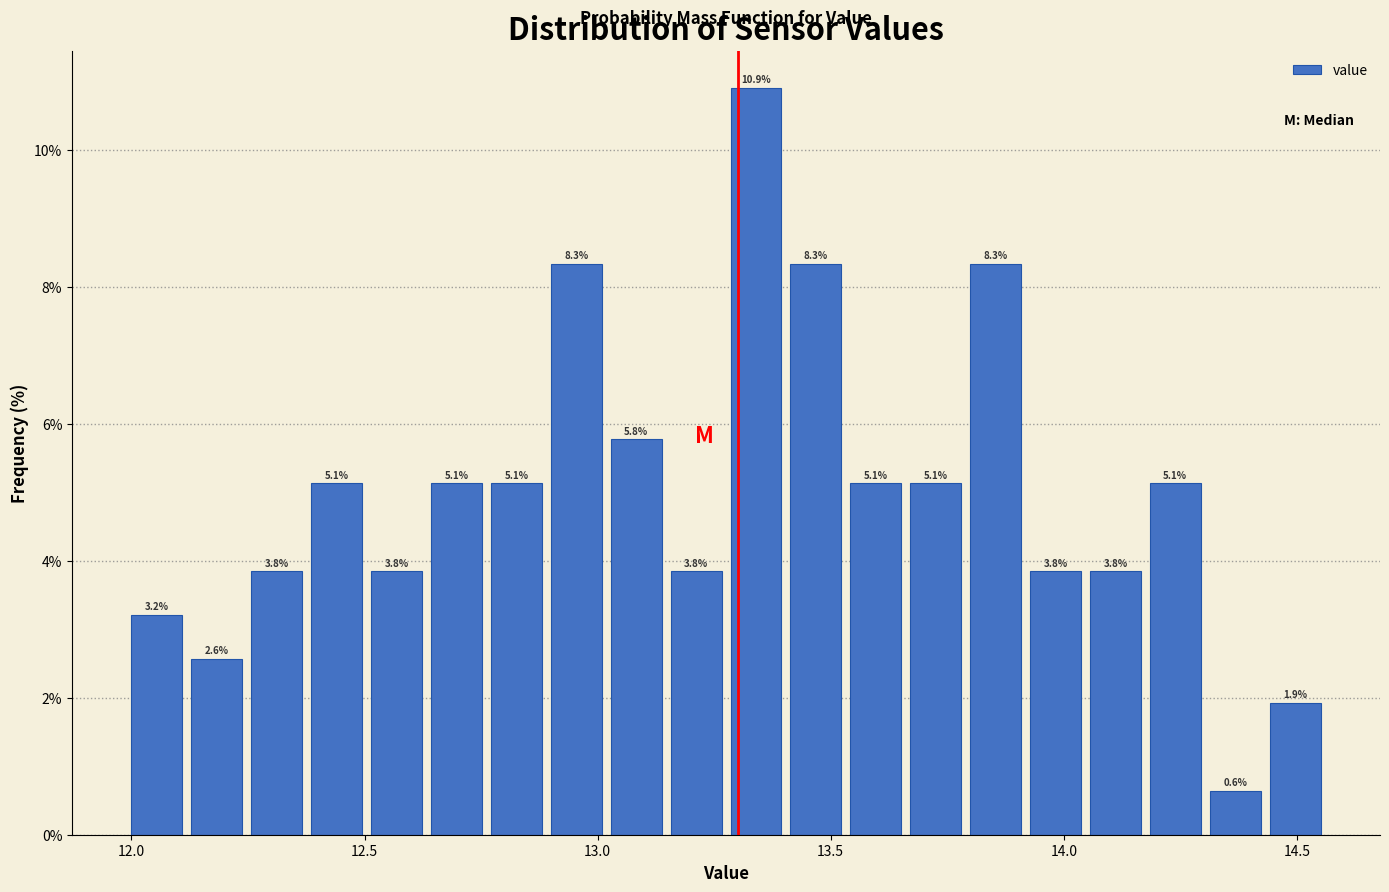

Around what value on the x-axis is the tallest bar? Give the approximate position of its centre, as read against the axis.

13.35